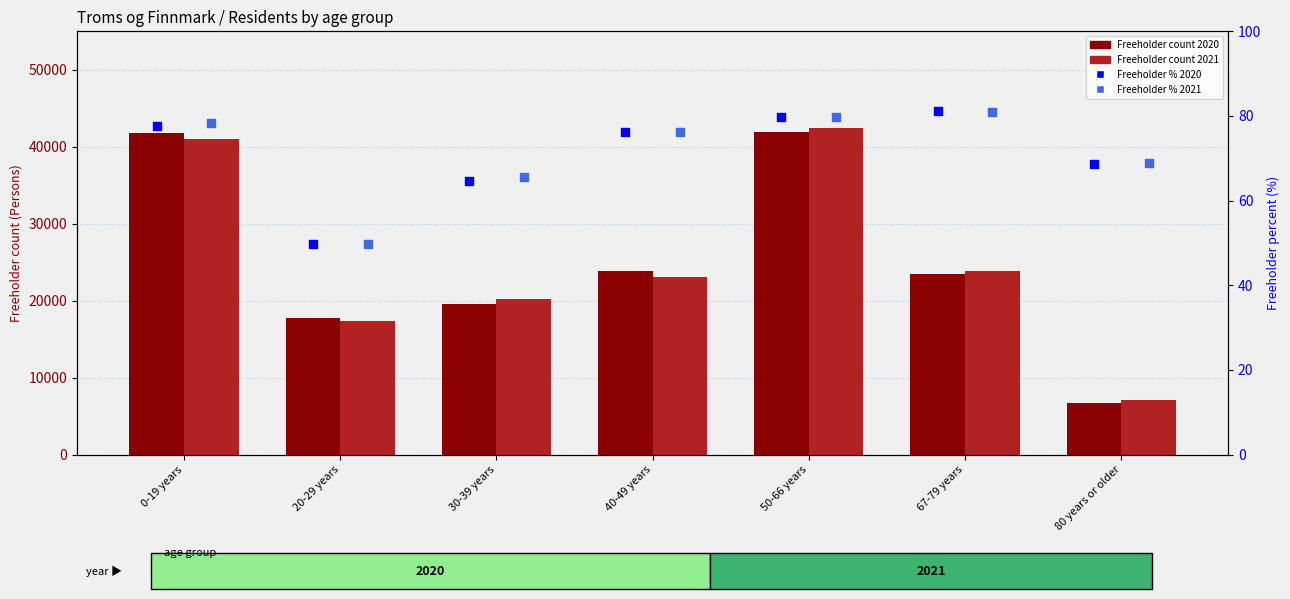

At which category is the sum across all series the highest?

50-66 years